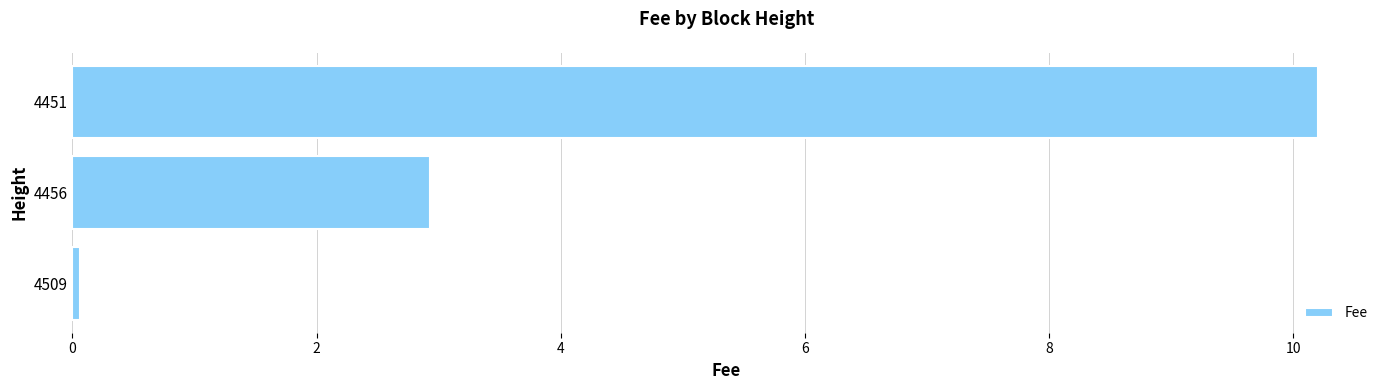

List the labels in order of value, smallest first.

4509, 4456, 4451